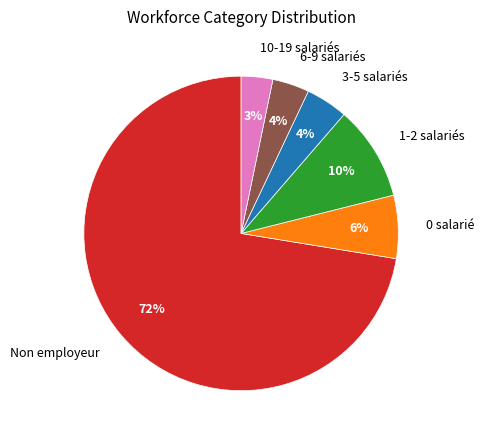

The 10-19 salariés slice represents 14% of the pie. True or false?

False